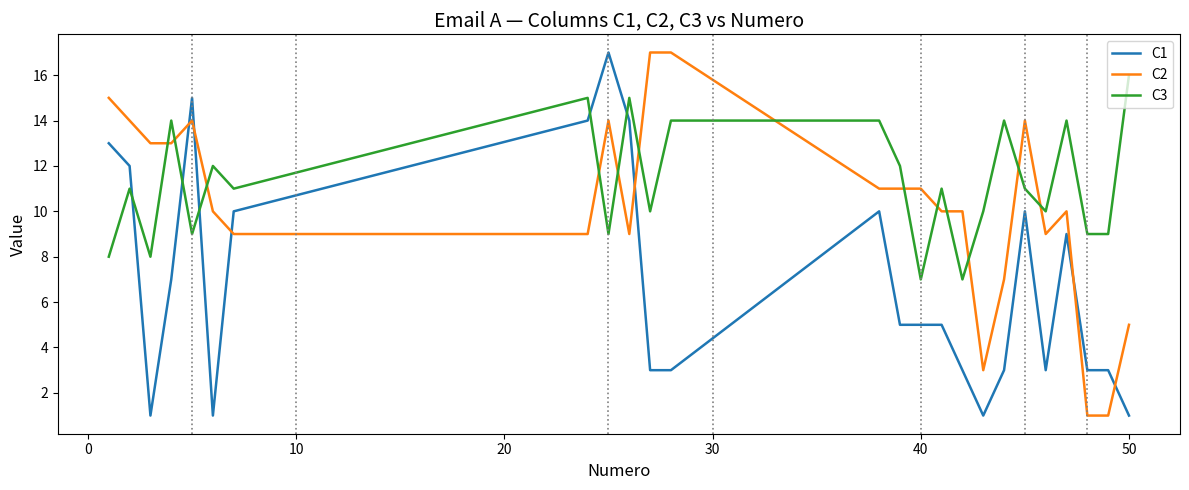

What are all the series names shown in the legend?

C1, C2, C3